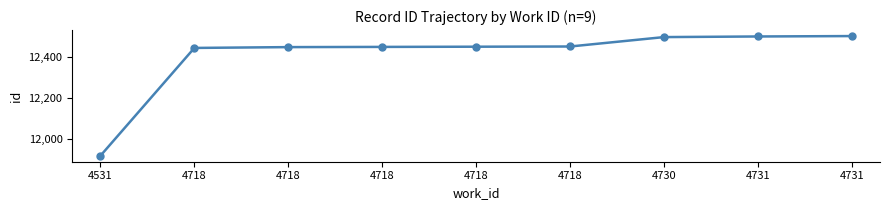

What is the change in value from 4531 to 4718?

+534